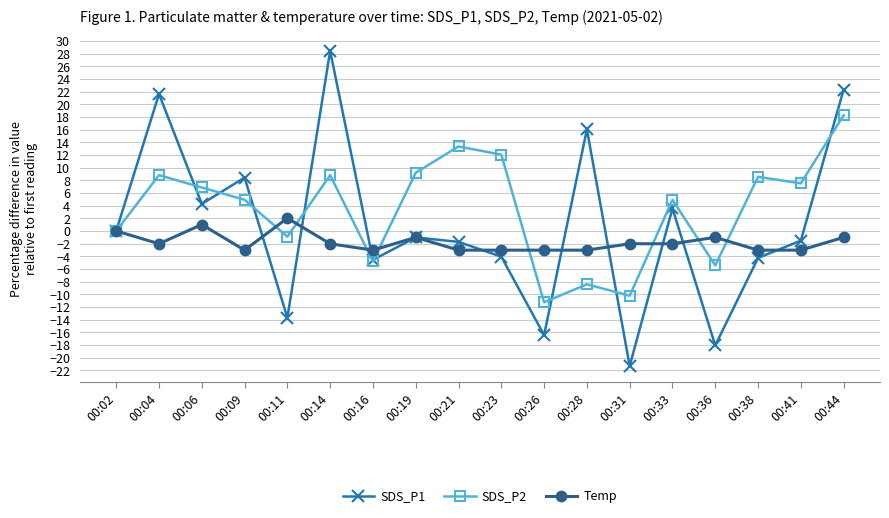

True or false: SDS_P2 and SDS_P1 intersect in this chart.

True